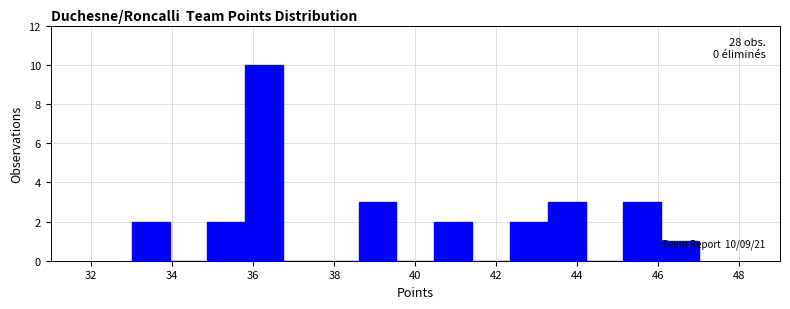

Over which range of the x-axis is the bar tallest?

35.8 to 36.8